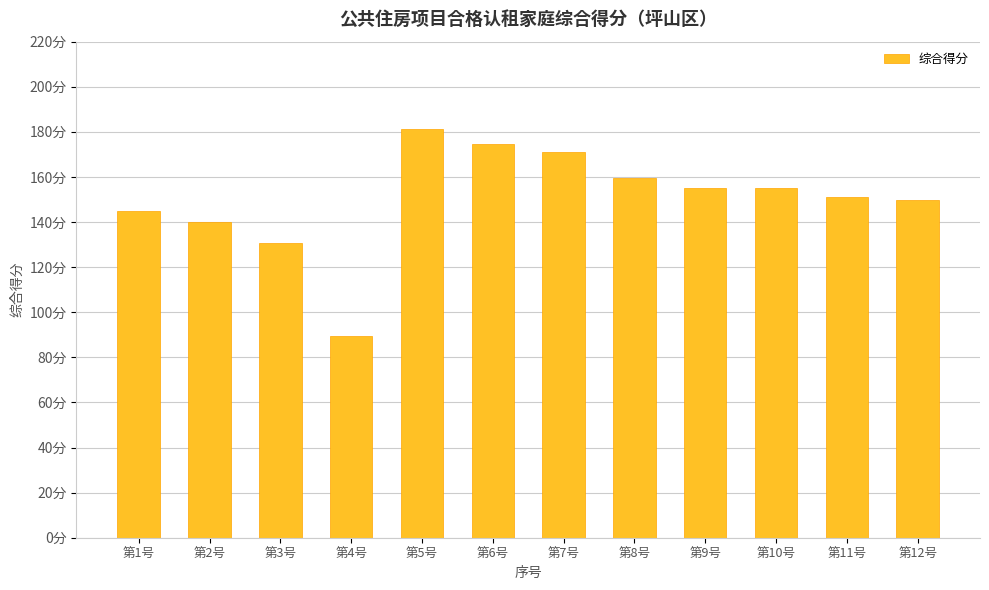

What is the difference between the second highest and second lowest values?

44.0